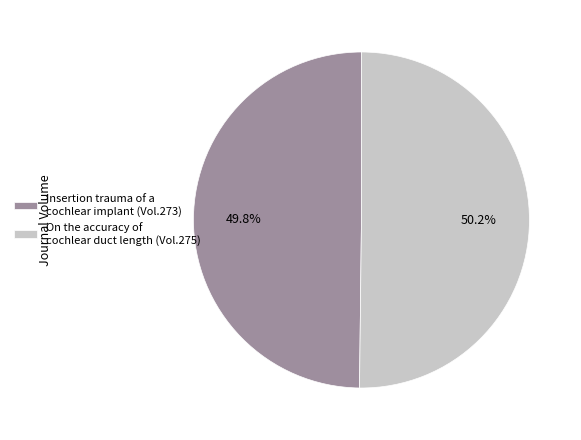

How many segments does this pie chart have?

2